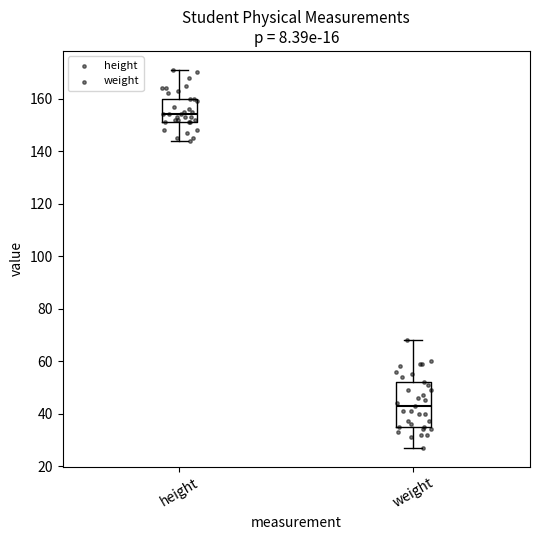

Which box's median line is the lowest?

weight